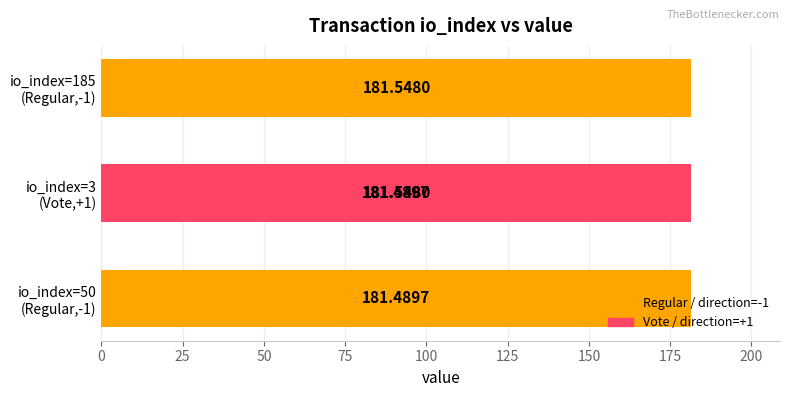

What is the approximate value at io_index=50 (Regular,-1)?

181.5